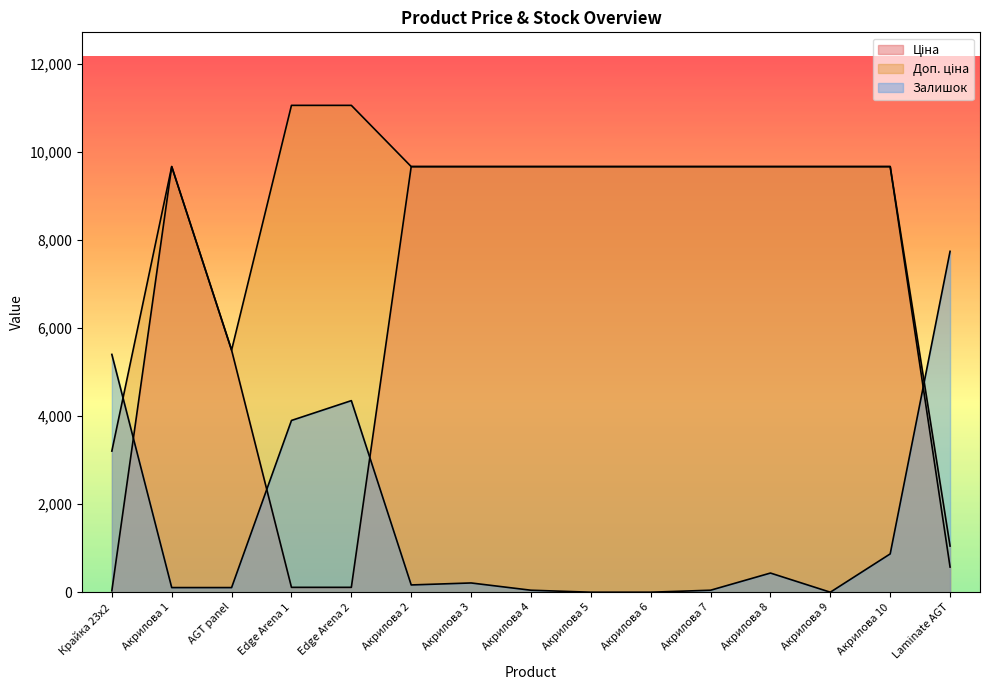

Rank the categories by Залишок value from highest to lowest.

Laminate AGT, Крайка 23x2, Edge Arena 2, Edge Arena 1, Акрилова 10, Акрилова 8, Акрилова 3, Акрилова 2, Акрилова 1, AGT panel, Акрилова 4, Акрилова 7, Акрилова 5, Акрилова 6, Акрилова 9